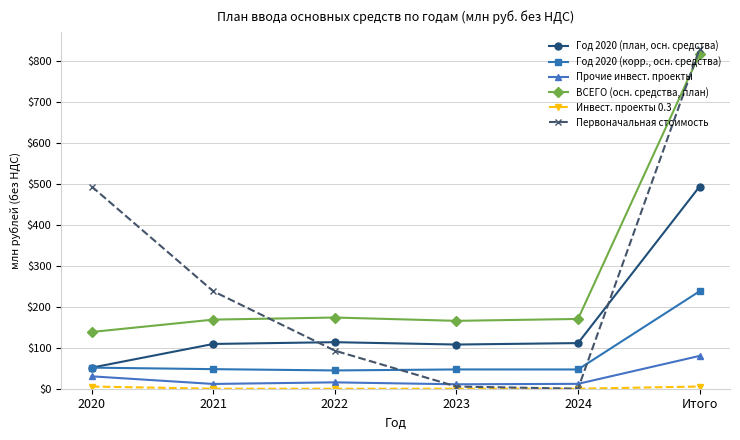

Which series has the largest range (max minus min)?

Первоначальная стоимость